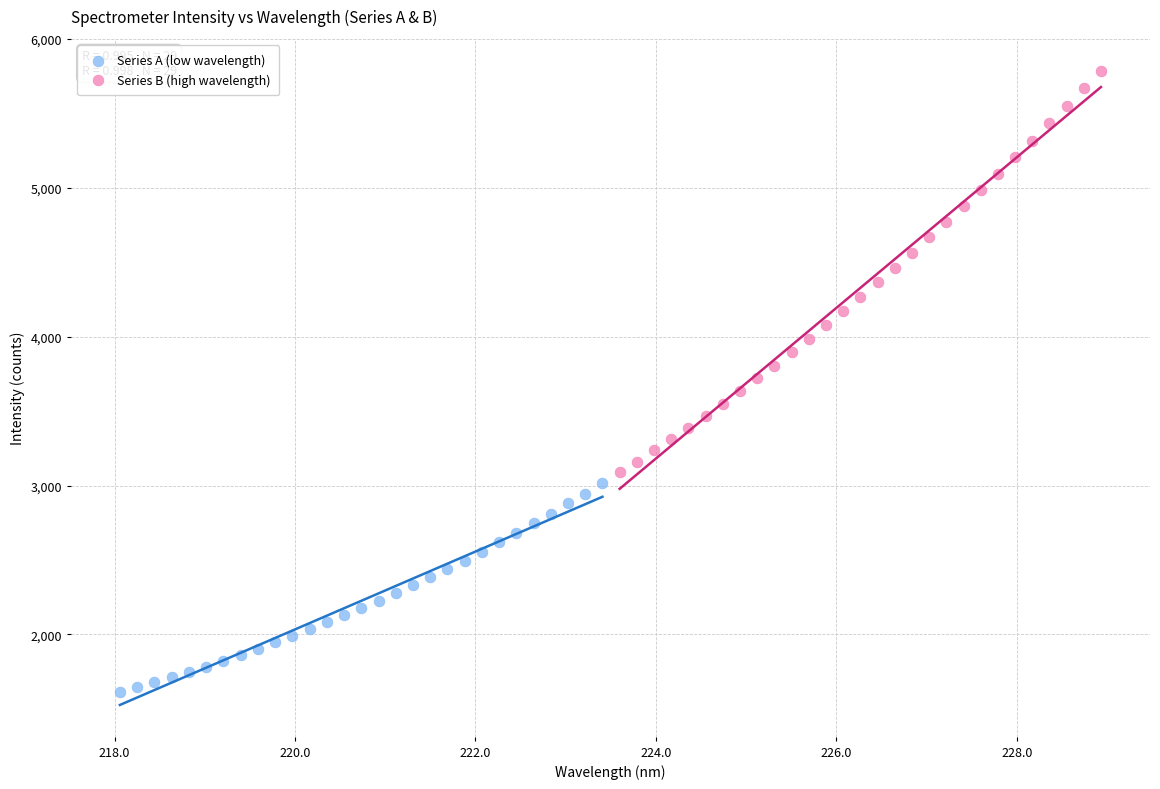

Which series contains the highest Y value?

Series B (high wavelength)